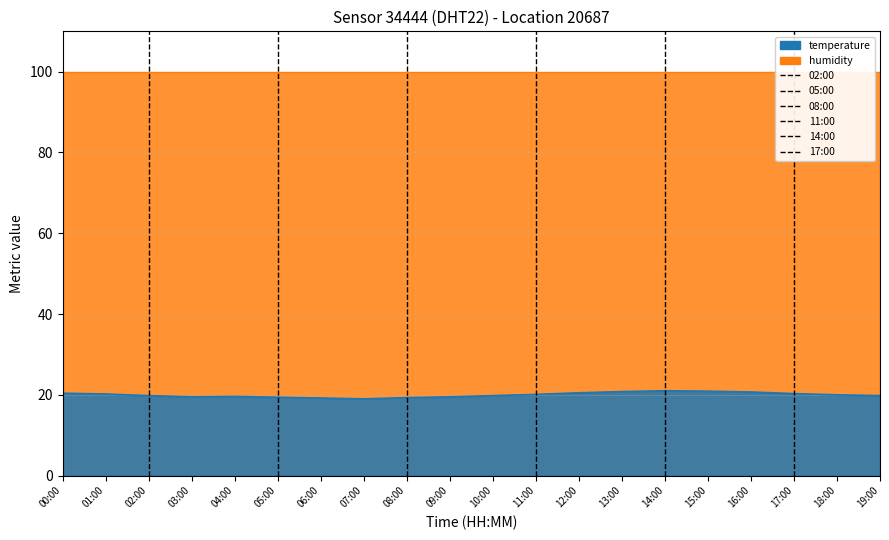

What is the difference between the 08:00 values at 00:00 and 01:00?

1